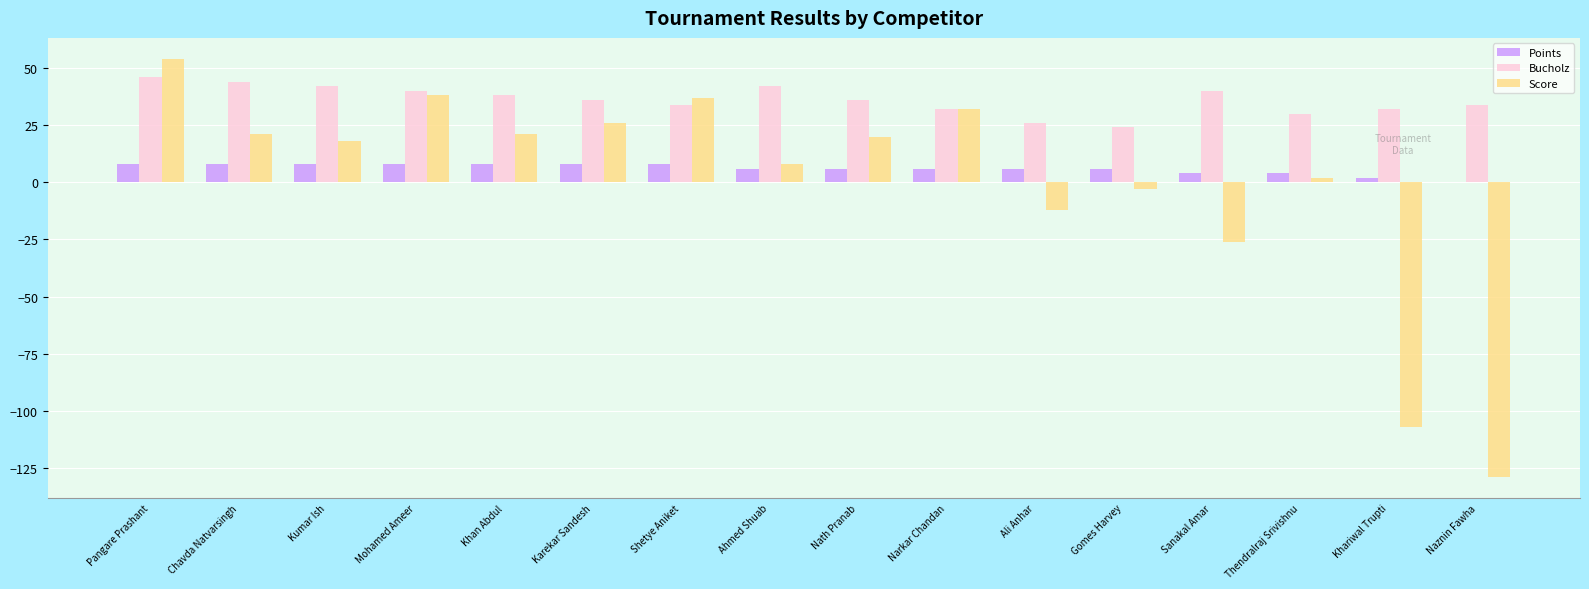

What is the total value across all series at Pangare Prashant?

108